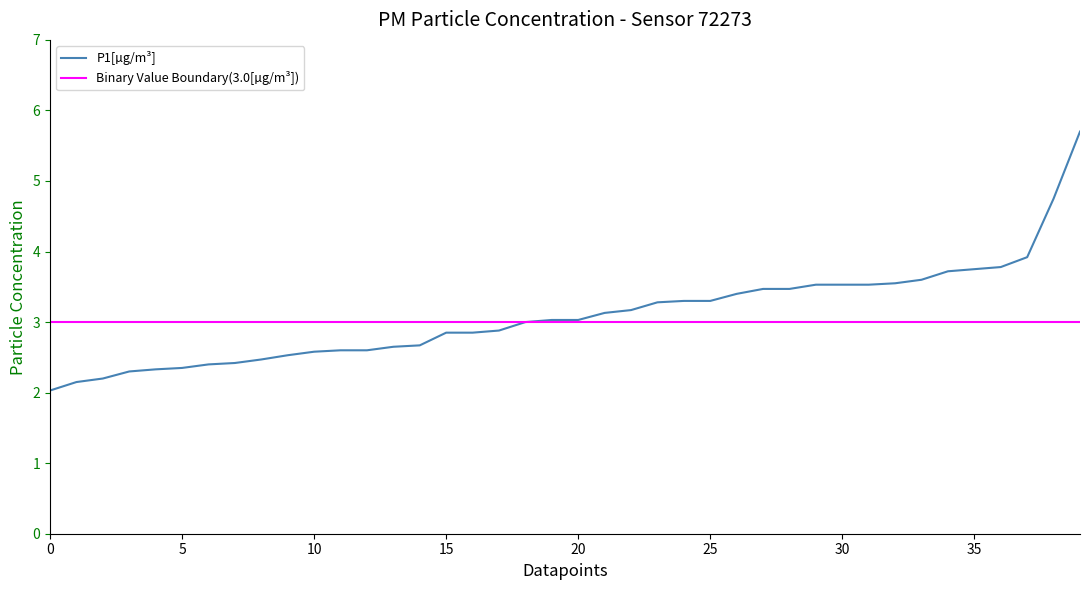

What is the lowest value of the P1[µg/m³] series?

2.0